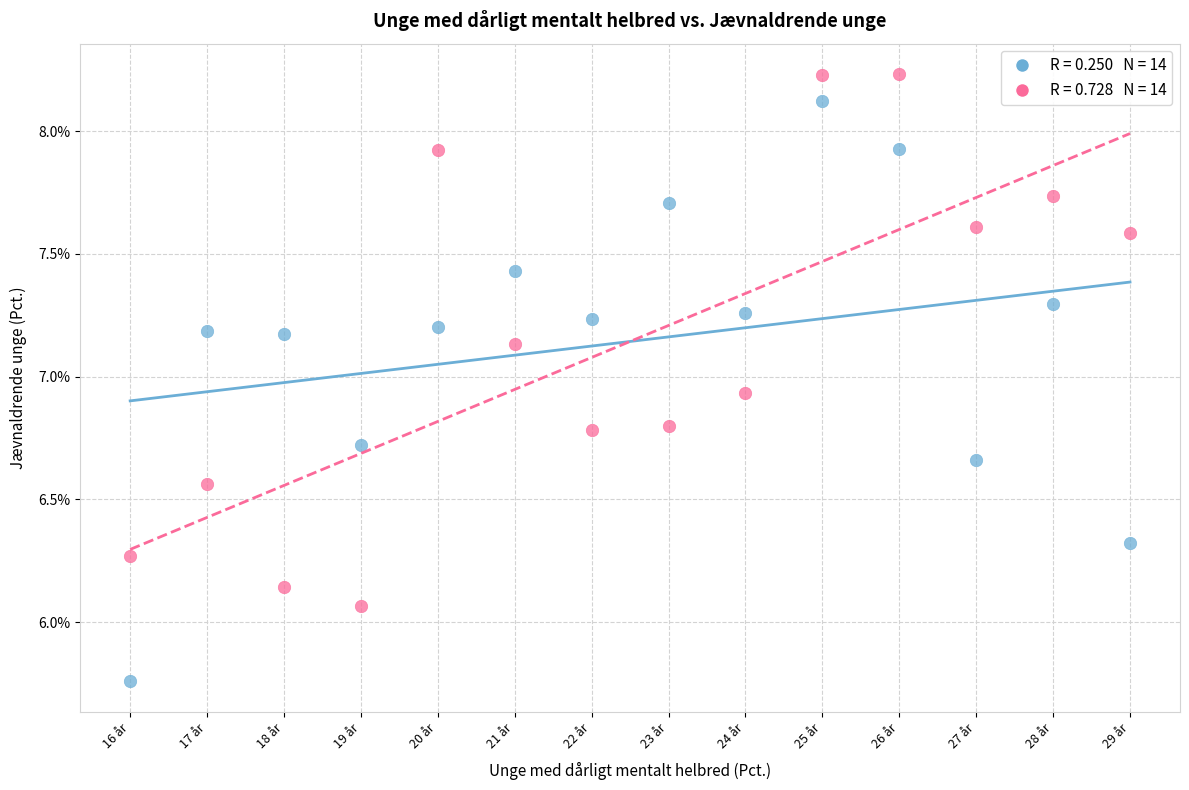

Across all data points, what is the range of Y values (max minus min)?

2.5